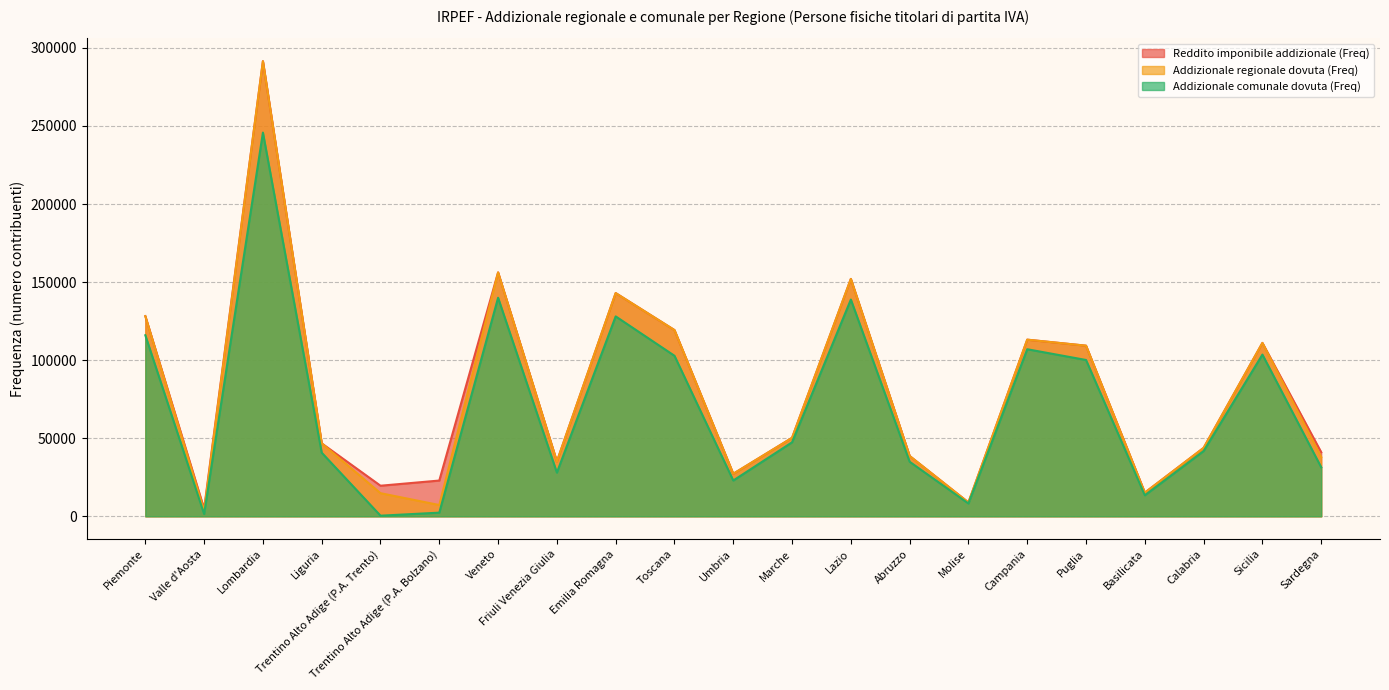

At which category does Reddito imponibile addizionale (Freq) reach its first local peak?

Lombardia